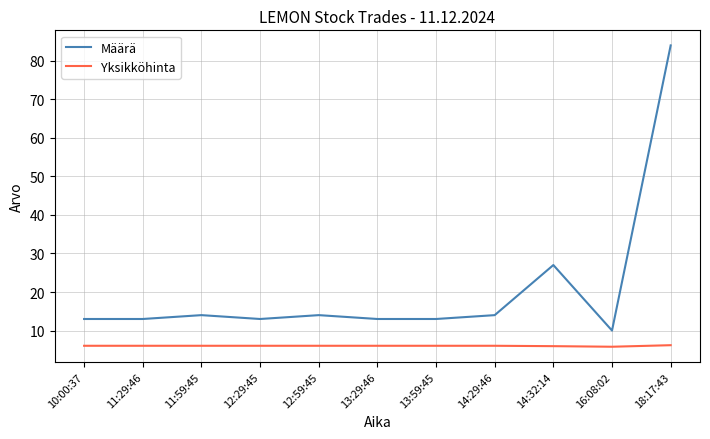

At which label does Määrä reach its peak?

18:17:43